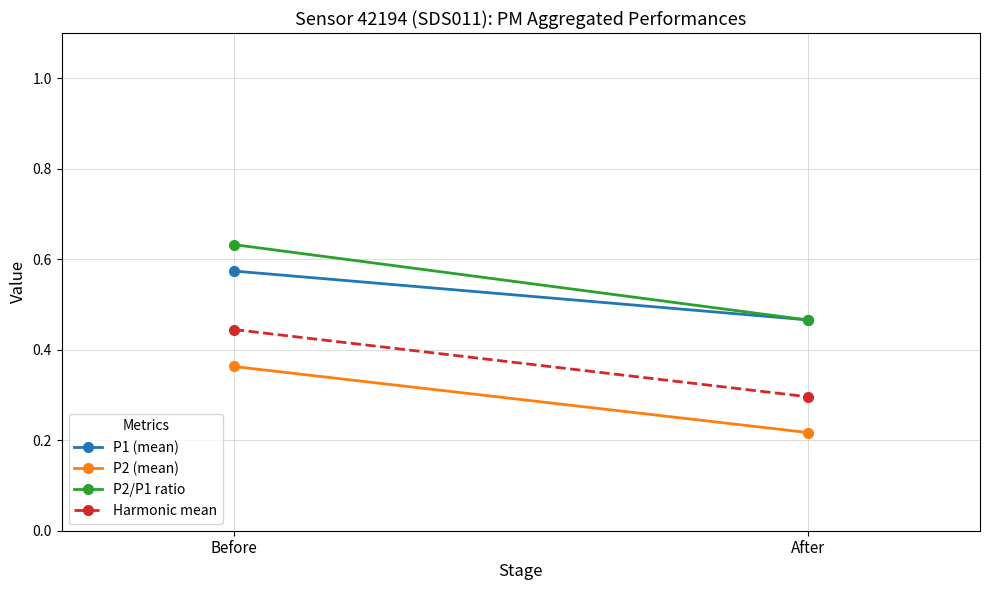

What is the value of the P1 (mean) point at the 2nd from the left?

0.5